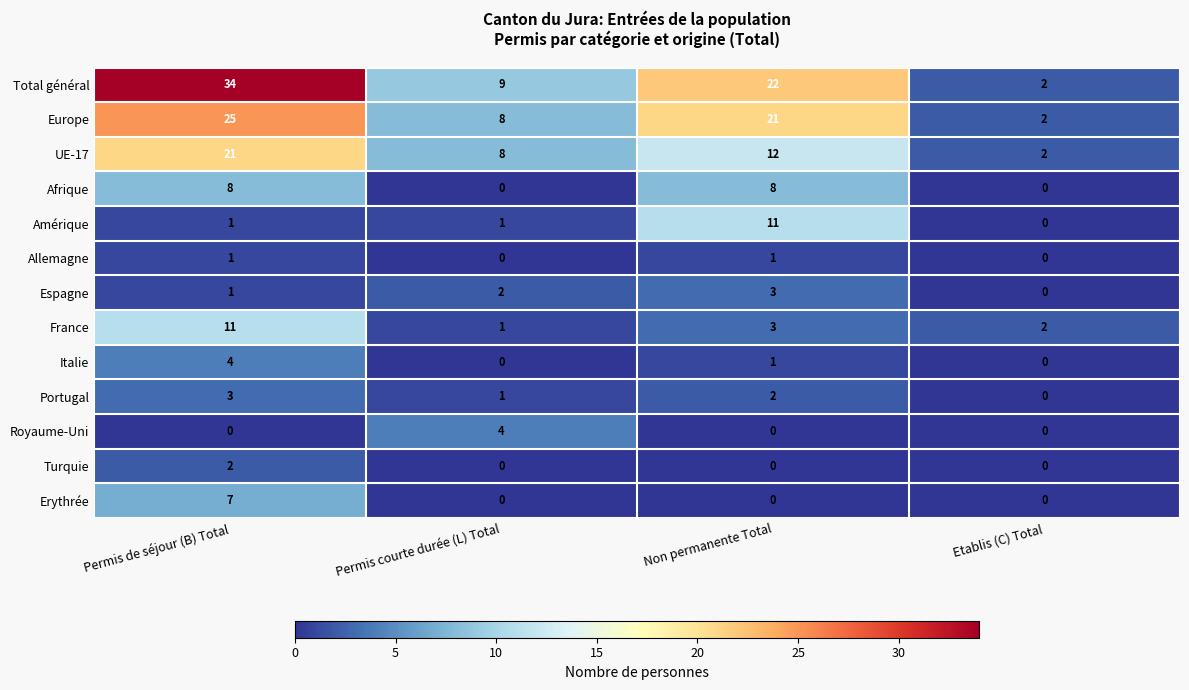

True or false: Amérique has a value of 1 at Permis de séjour (B) Total.

True